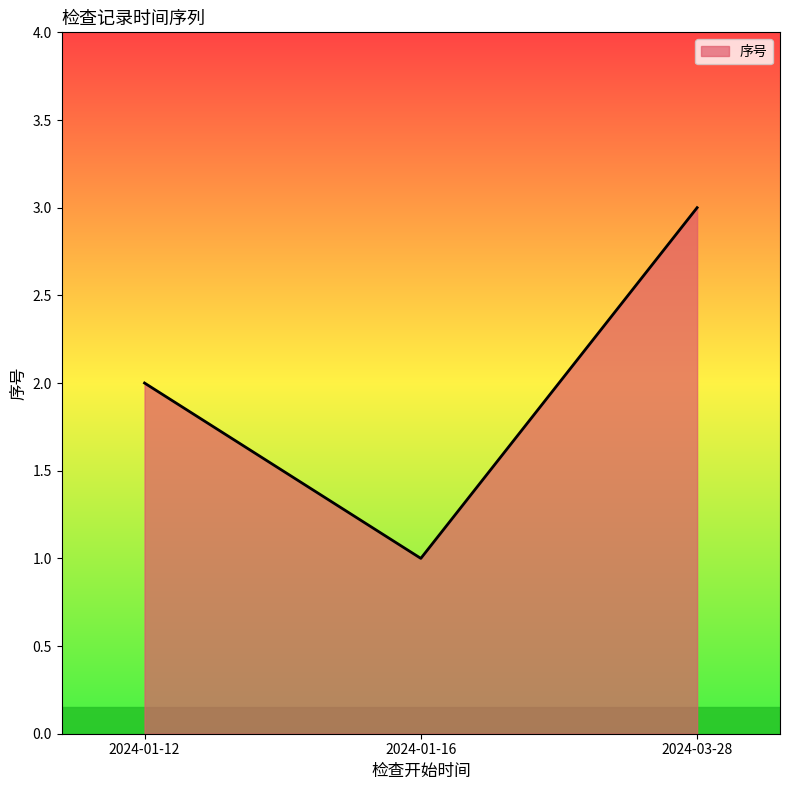

Approximately how many times larger is the value at 2024-01-16 compared to 2024-03-28?

0.3